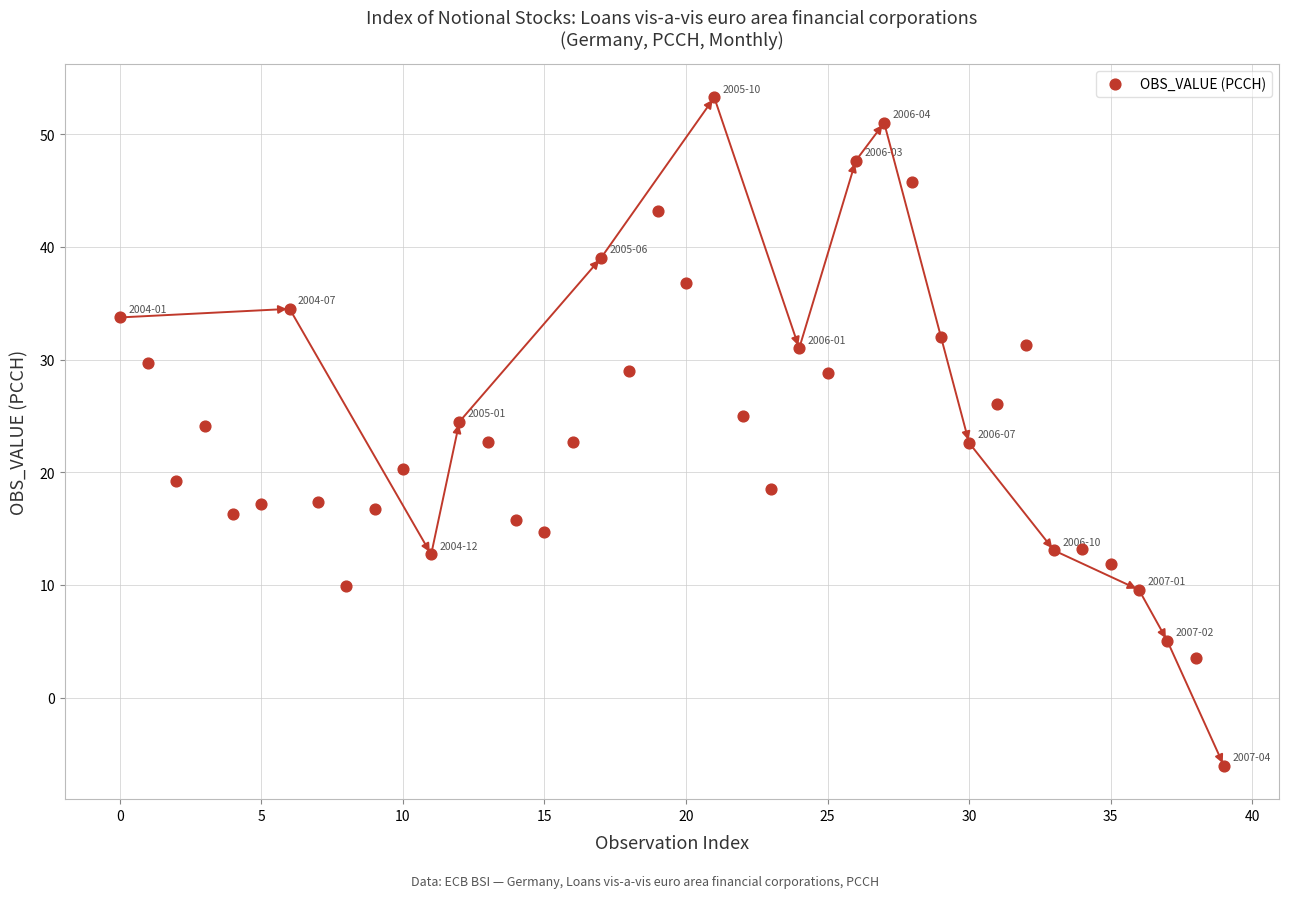

What is the range of Y values (max minus min)?

59.3